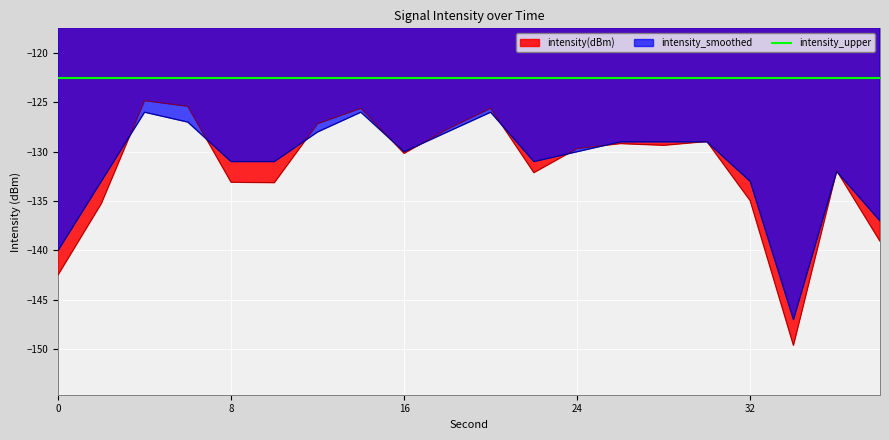

How many categories are shown in the chart?

20